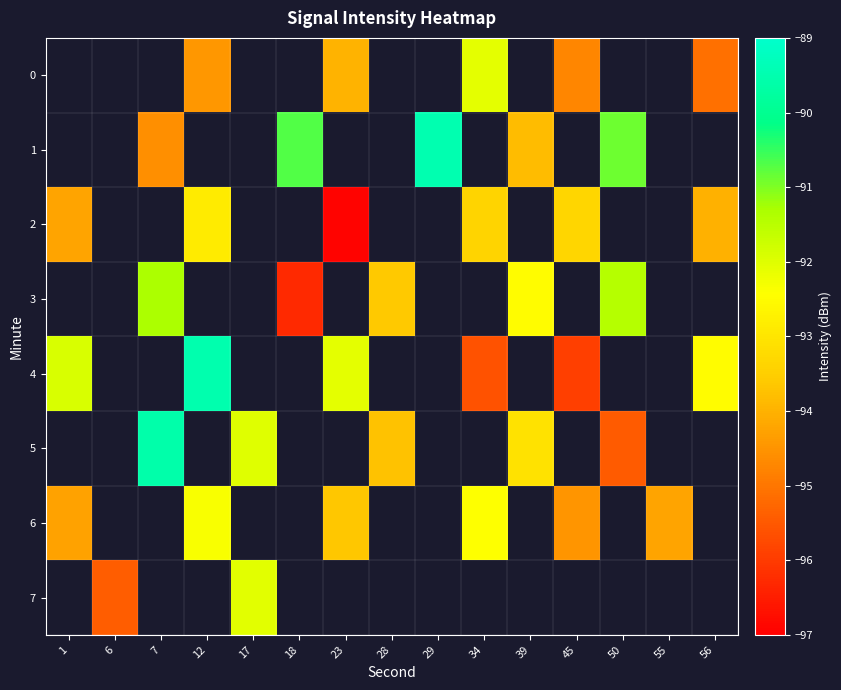

What is the spread (max minus min) of values at 12?

4.9